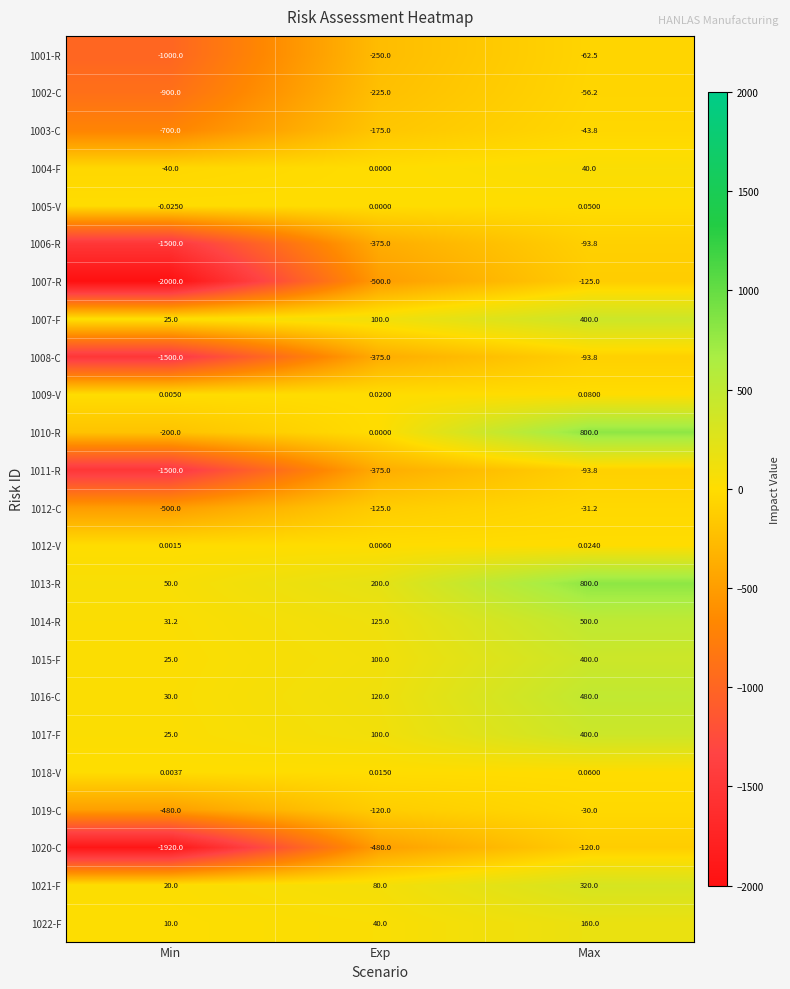

How many data points in 1010-R are less than 0?

1